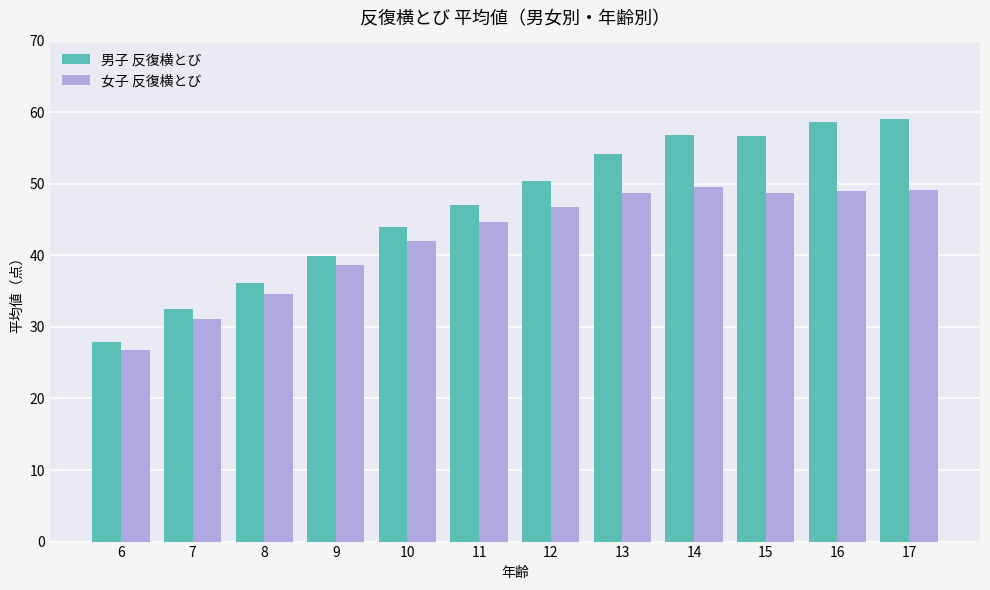

Is the value of 女子 反復横とび at 14 greater than the value of 男子 反復横とび at 16?

No